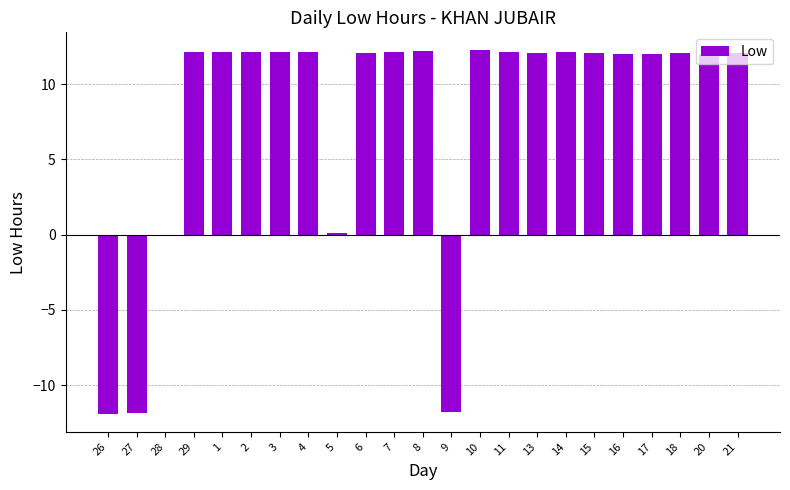

What is the sum of all values?

182.6